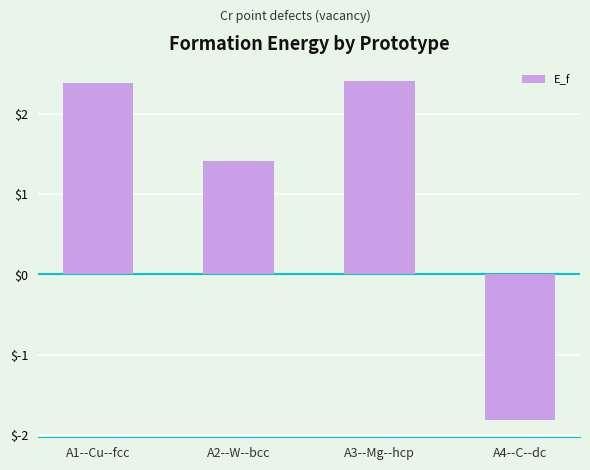

How many categories are shown in the chart?

4